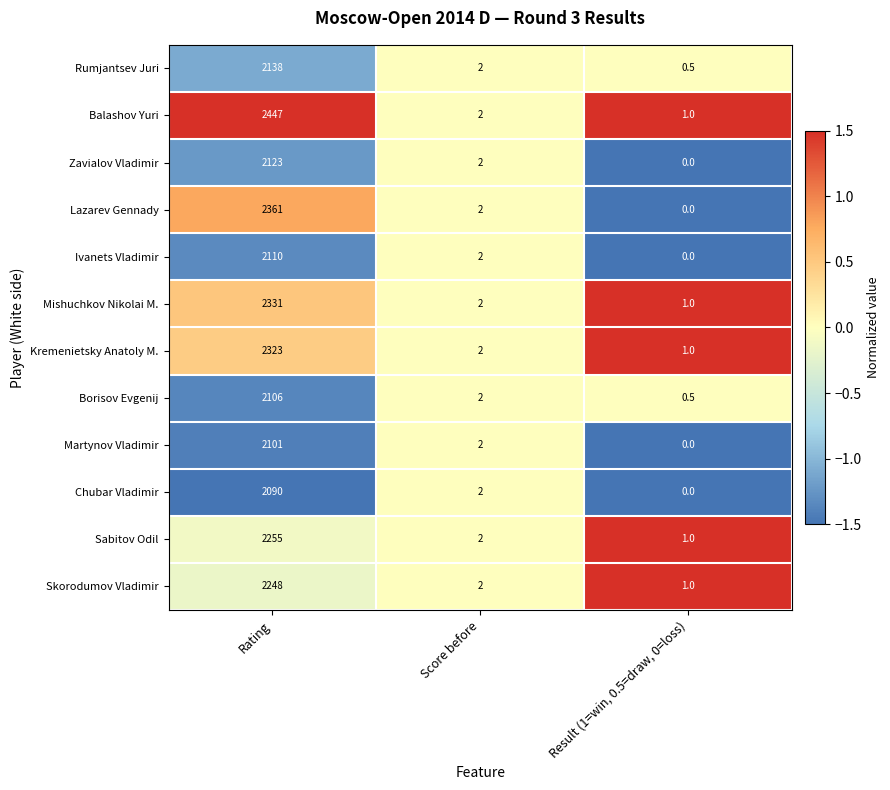

Which series has the widest spread of values?

Balashov Yuri